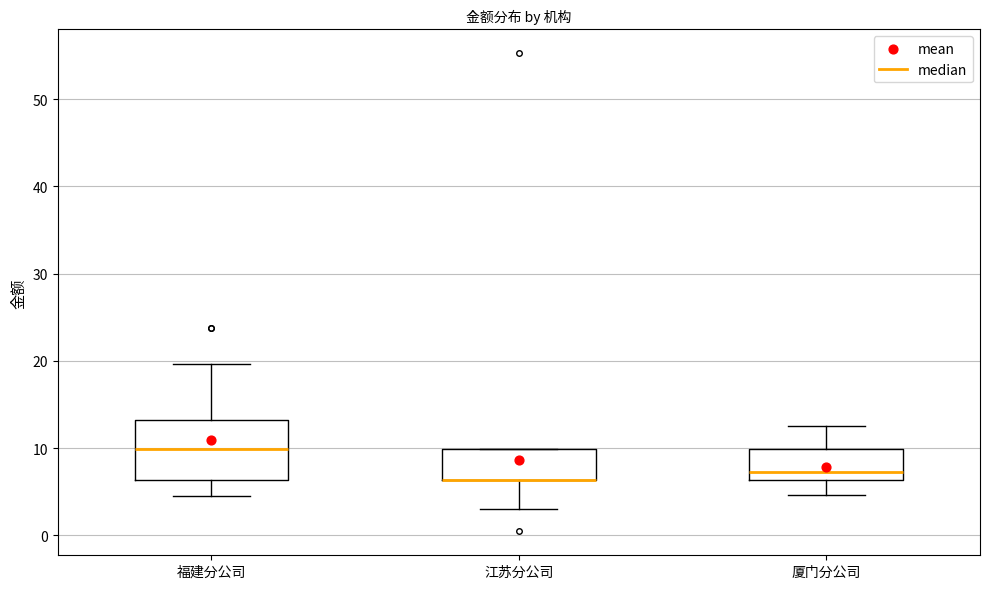

Reading left to right, read every box against the y-axis: the position of its median line, the range the box covers, and the ends of its whiskers. The values are not printed on the chart, so give them approximately, as read against the axis.

福建分公司: median 10, box 6 to 13, whiskers 5 to 20
江苏分公司: median 6 (drawn on the box's lower edge), box 6 to 10, whiskers 3 to 10
厦门分公司: median 7, box 6 to 10, whiskers 5 to 13